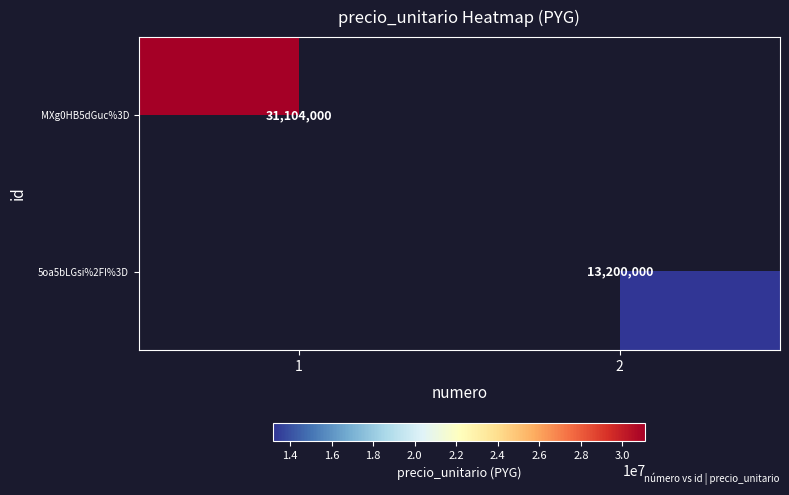

Is it true that 5oa5bLGsi%2FI%3D equals 13200000 at 2?

True